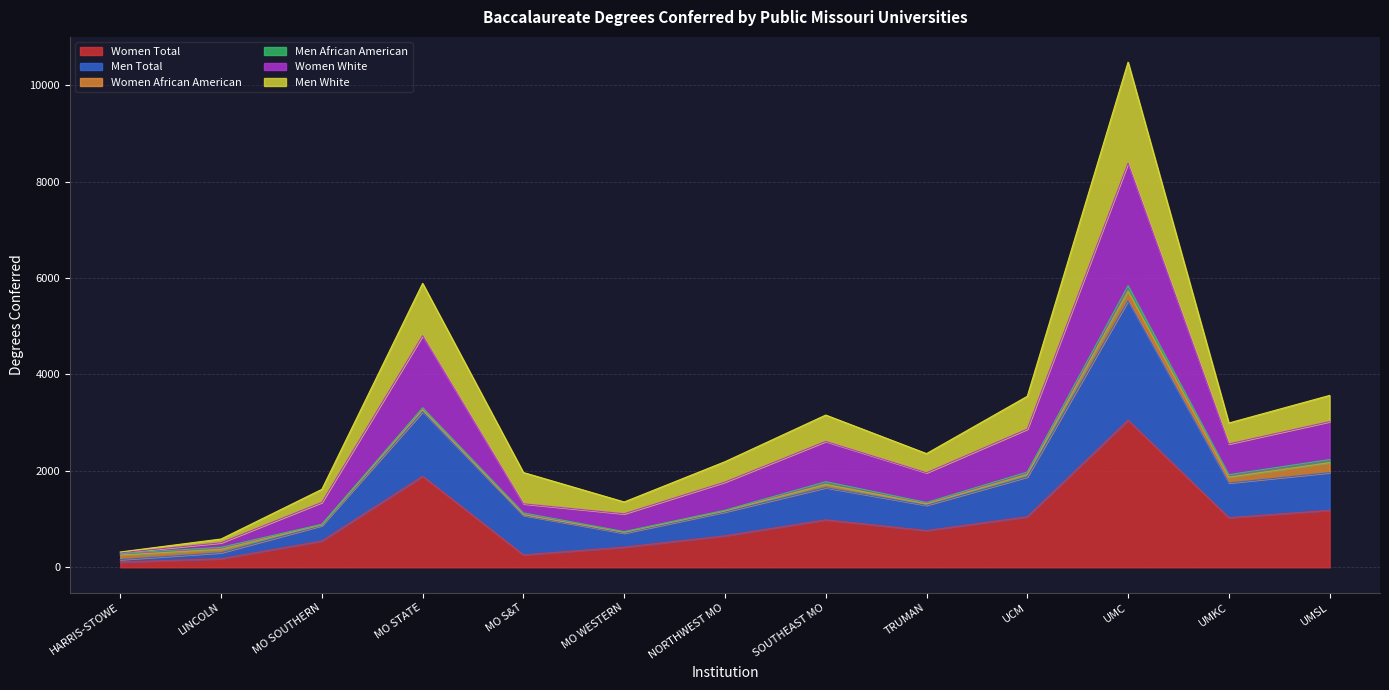

List the labels in order of Women Total value, largest first.

UMC, MO STATE, UMSL, UCM, UMKC, SOUTHEAST MO, TRUMAN, NORTHWEST MO, MO SOUTHERN, MO WESTERN, MO S&T, LINCOLN, HARRIS-STOWE